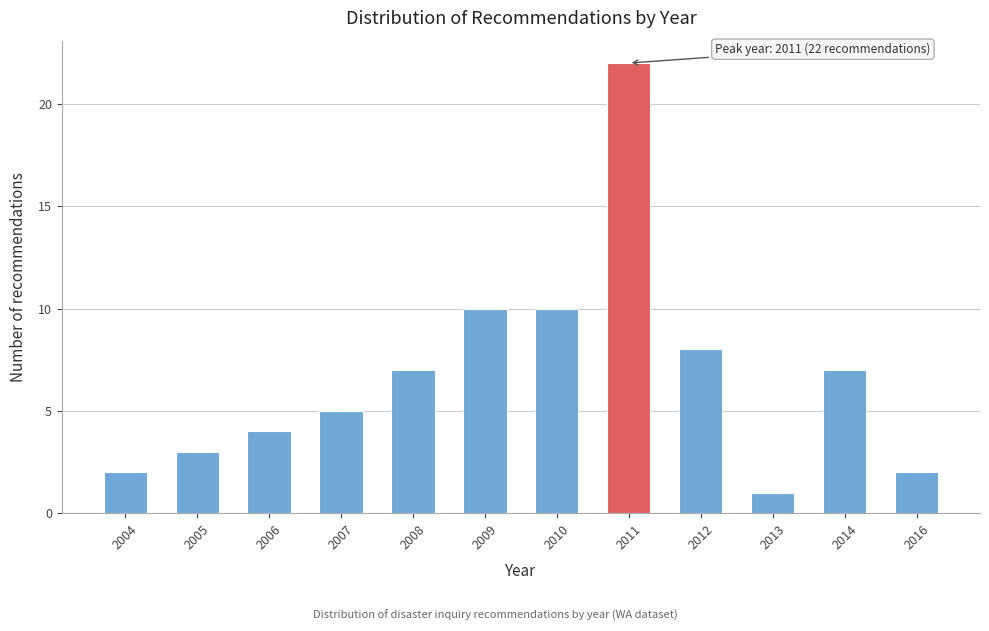

Reading right to left, extract all data points from this chart.

2016=2	2014=7	2013=1	2012=8	2011=22	2010=10	2009=10	2008=7	2007=5	2006=4	2005=3	2004=2